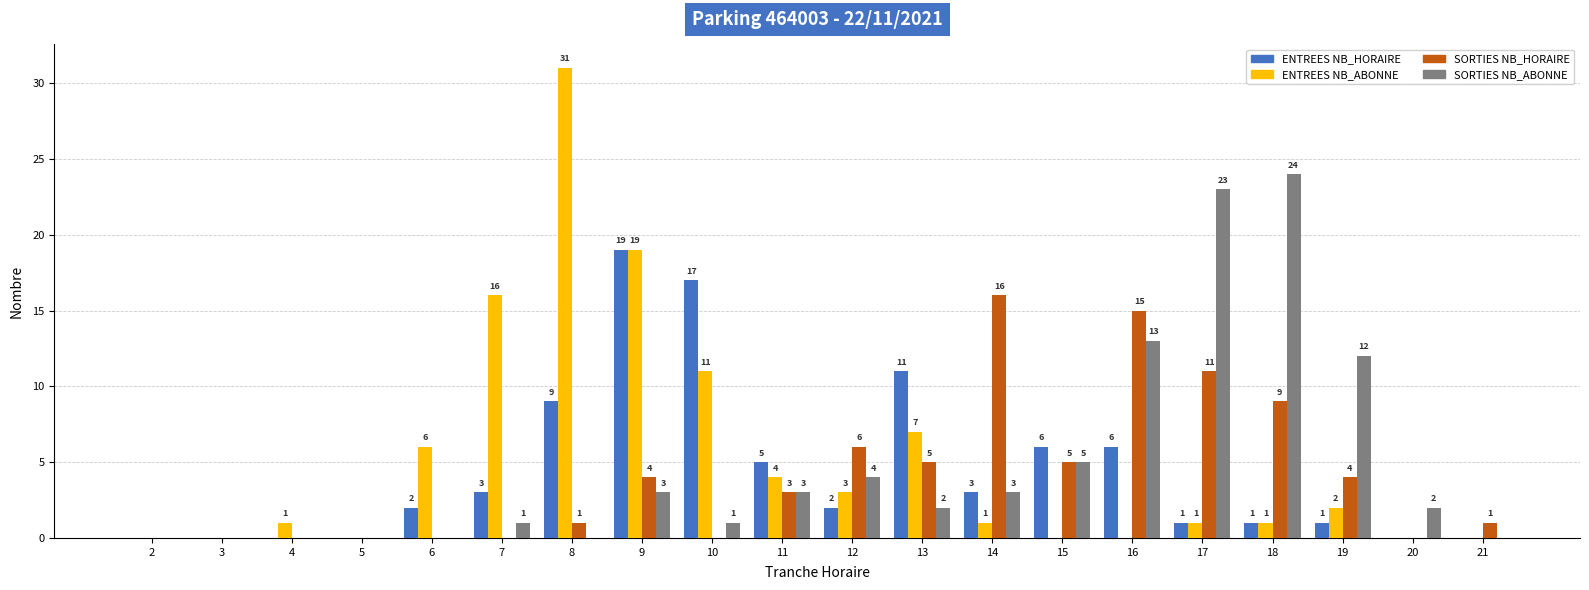

Reading right to left, what are all the values shown in this chart?

ENTREES NB_HORAIRE: 21=0	20=0	19=1	18=1	17=1	16=6	15=6	14=3	13=11	12=2	11=5	10=17	9=19	8=9	7=3	6=2	5=0	4=0	3=0	2=0
ENTREES NB_ABONNE: 21=0	20=0	19=2	18=1	17=1	16=0	15=0	14=1	13=7	12=3	11=4	10=11	9=19	8=31	7=16	6=6	5=0	4=1	3=0	2=0
SORTIES NB_HORAIRE: 21=1	20=0	19=4	18=9	17=11	16=15	15=5	14=16	13=5	12=6	11=3	10=0	9=4	8=1	7=0	6=0	5=0	4=0	3=0	2=0
SORTIES NB_ABONNE: 21=0	20=2	19=12	18=24	17=23	16=13	15=5	14=3	13=2	12=4	11=3	10=1	9=3	8=0	7=1	6=0	5=0	4=0	3=0	2=0